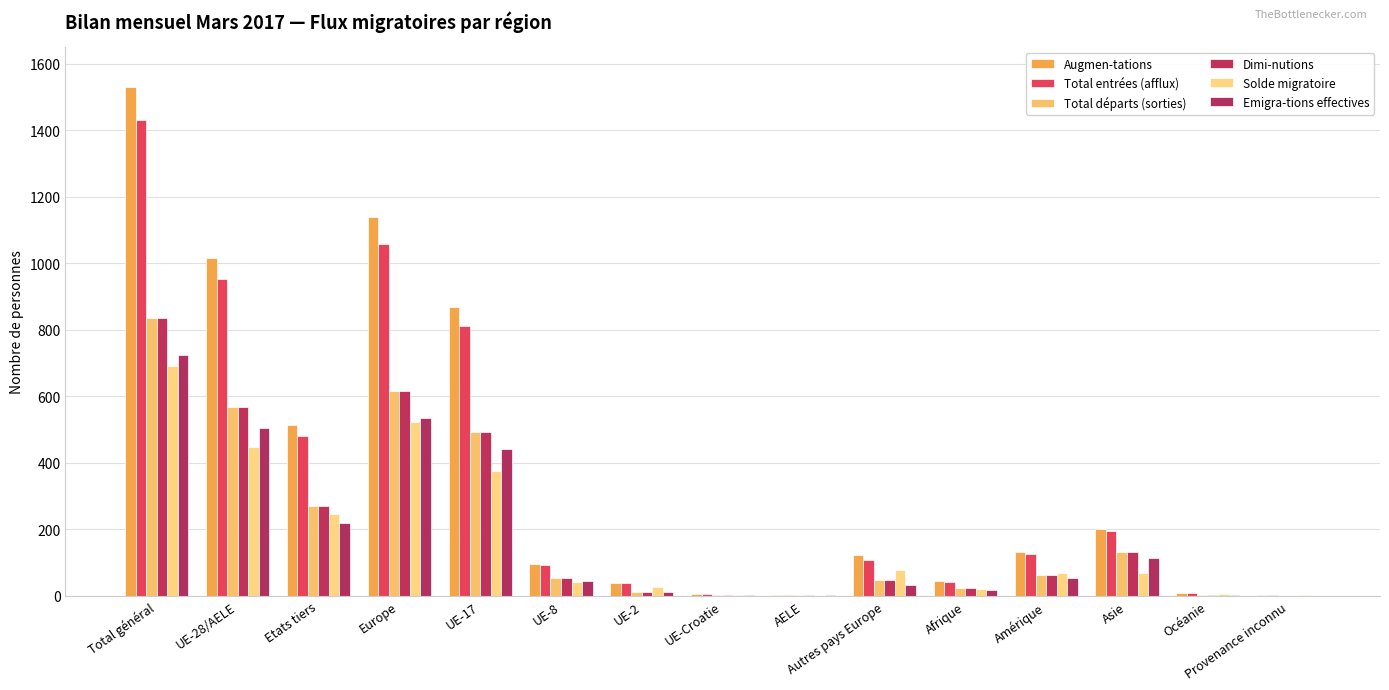

Count the number of data series in this chart.

6